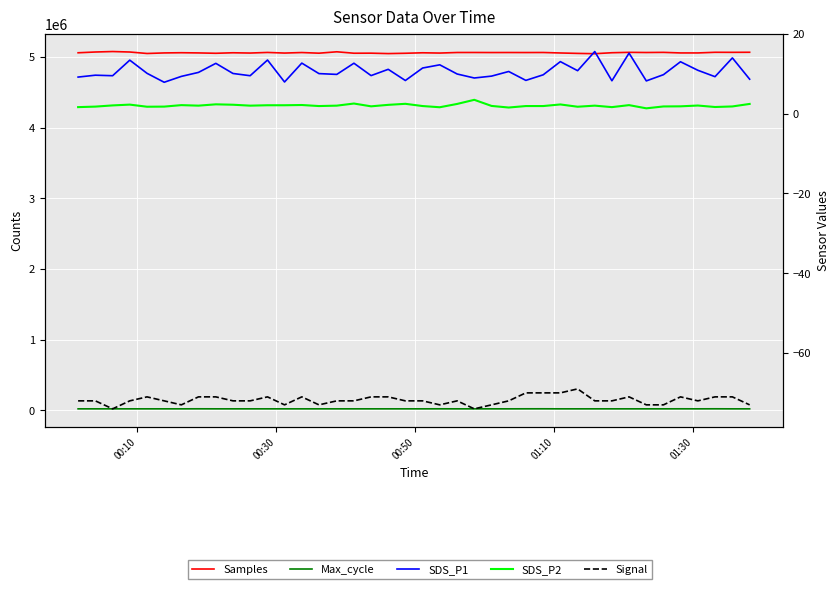

Is the value of SDS_P2 at 30 greater than the value of Max_cycle at 8?

No